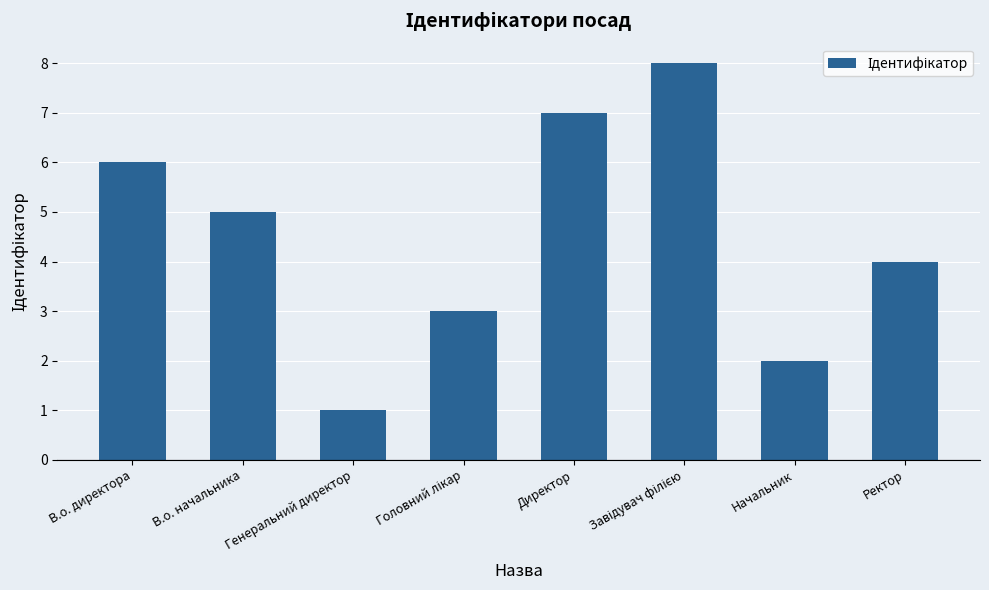

Reading left to right, list all the values displayed in this chart.

6	5	1	3	7	8	2	4